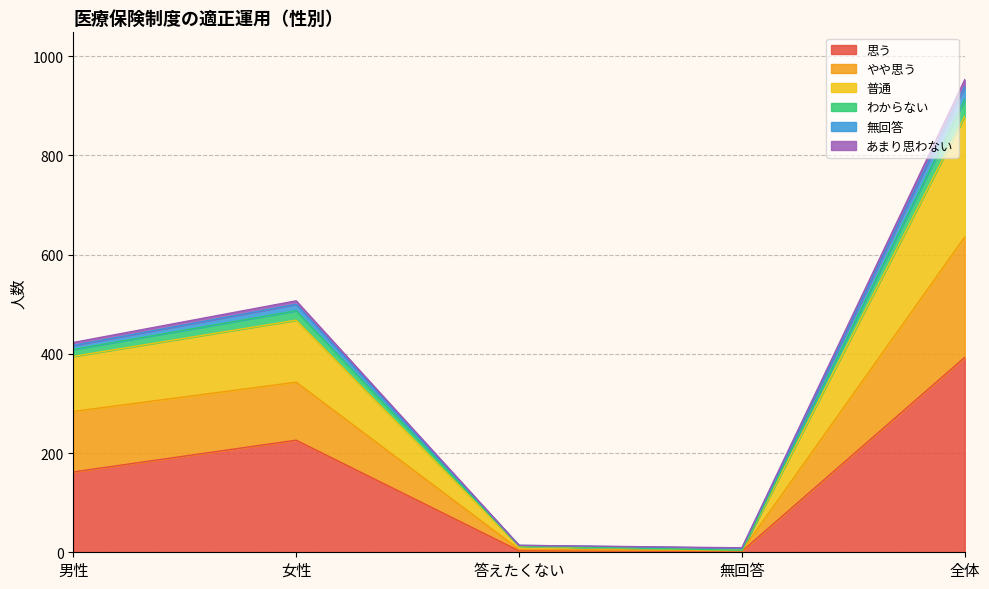

What position from the left is 女性?

2